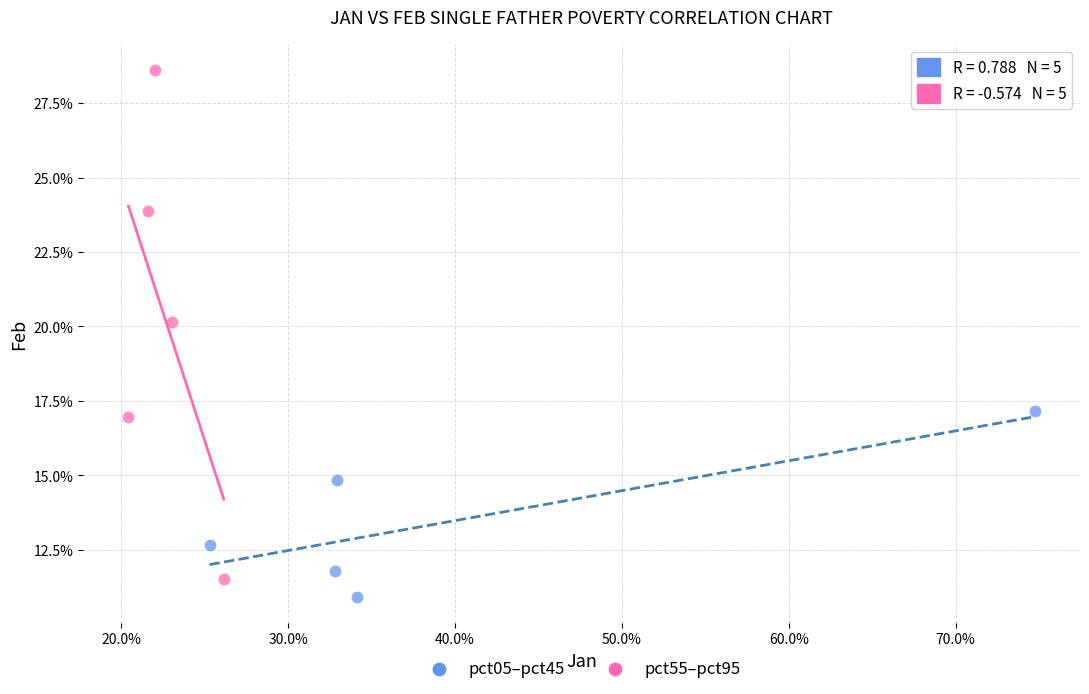

Which series contains the highest Y value?

pct55–pct95